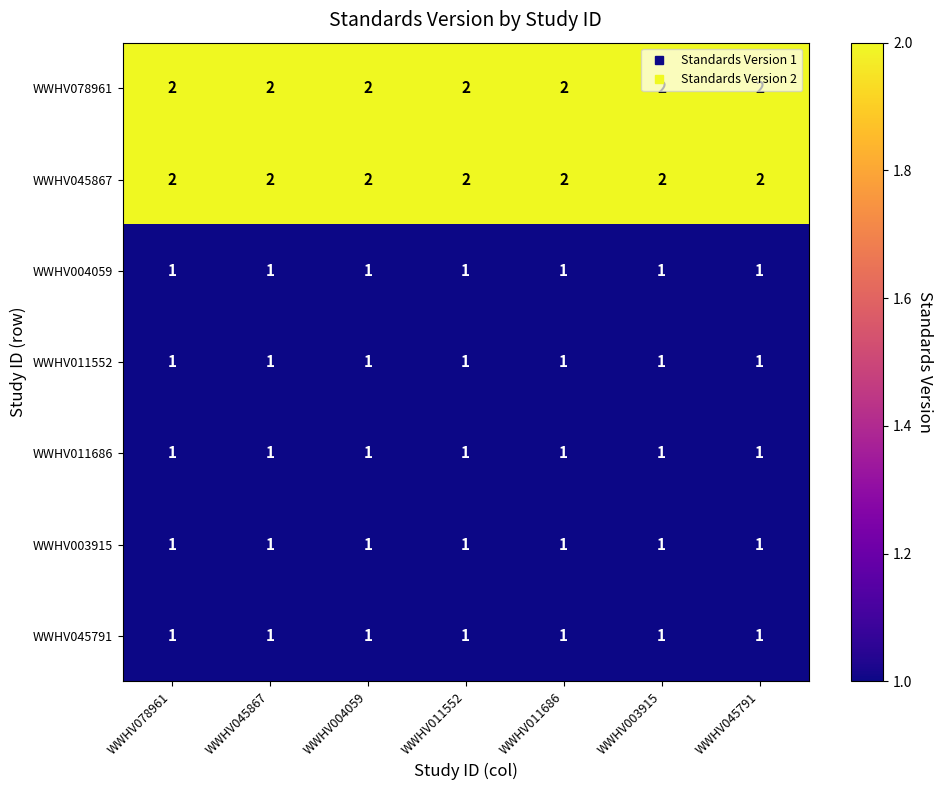

True or false: WWHV045867 has a value of 3 at WWHV045791.

False